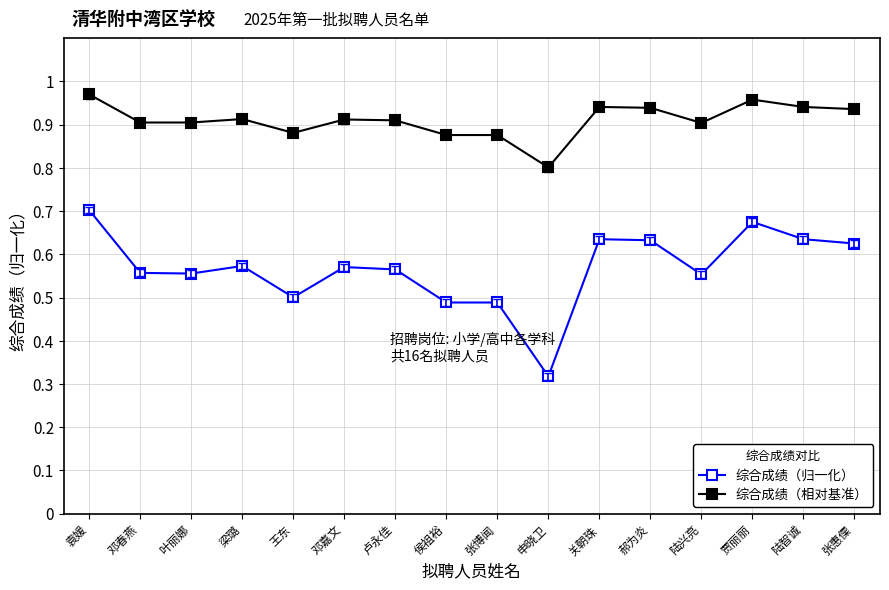

Between 梁璐 and 郝为炎, which series saw the biggest shift?

综合成绩（归一化）